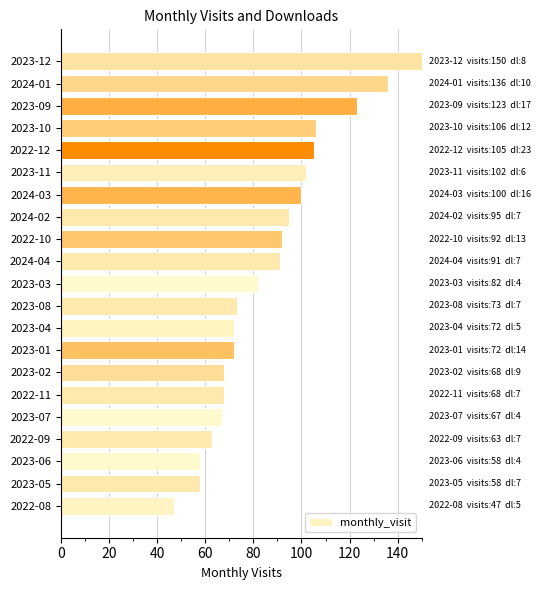

Read the value at 2024-01.

136